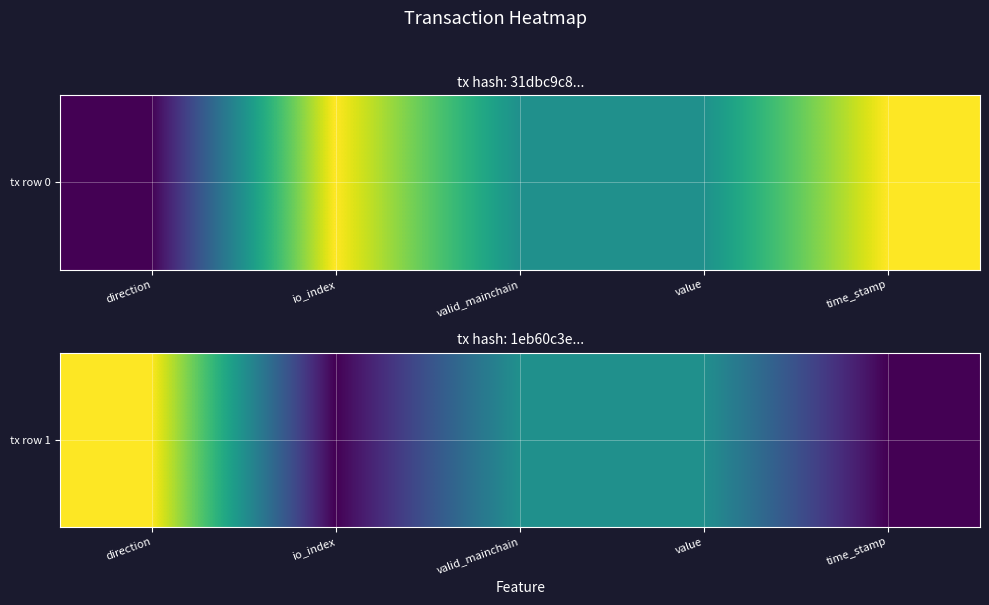

The chart shows a value of 0.1 at value. True or false?

False